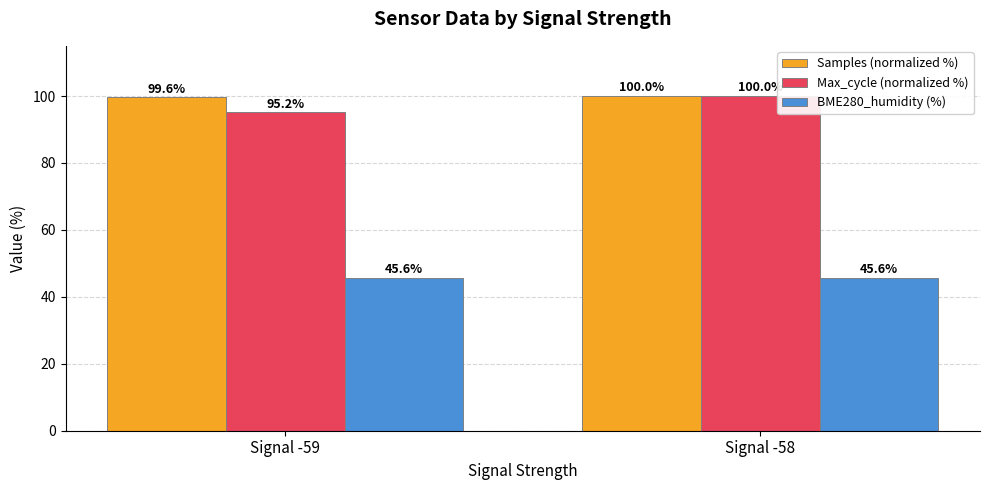

At which category is the sum across all series the highest?

Signal -58